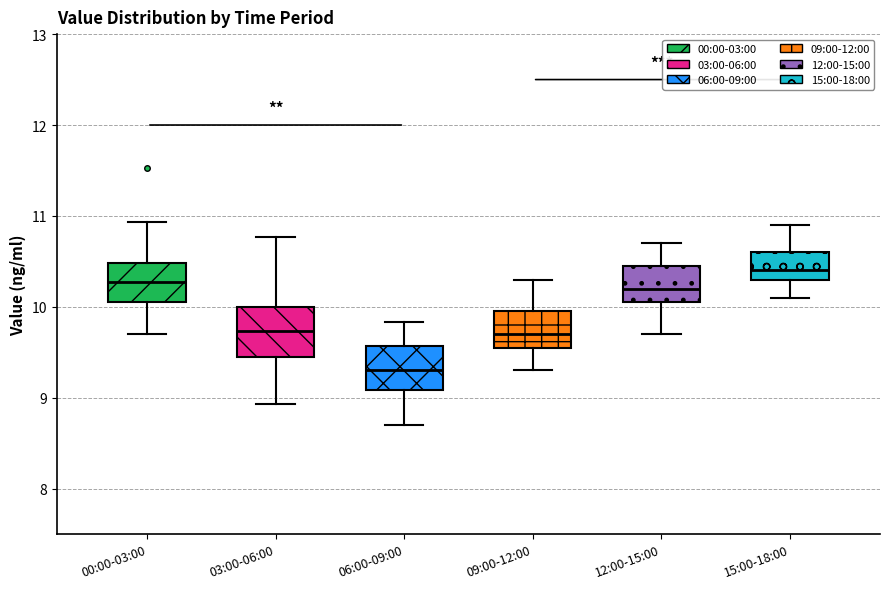

Which box's median line is the lowest?

06:00-09:00